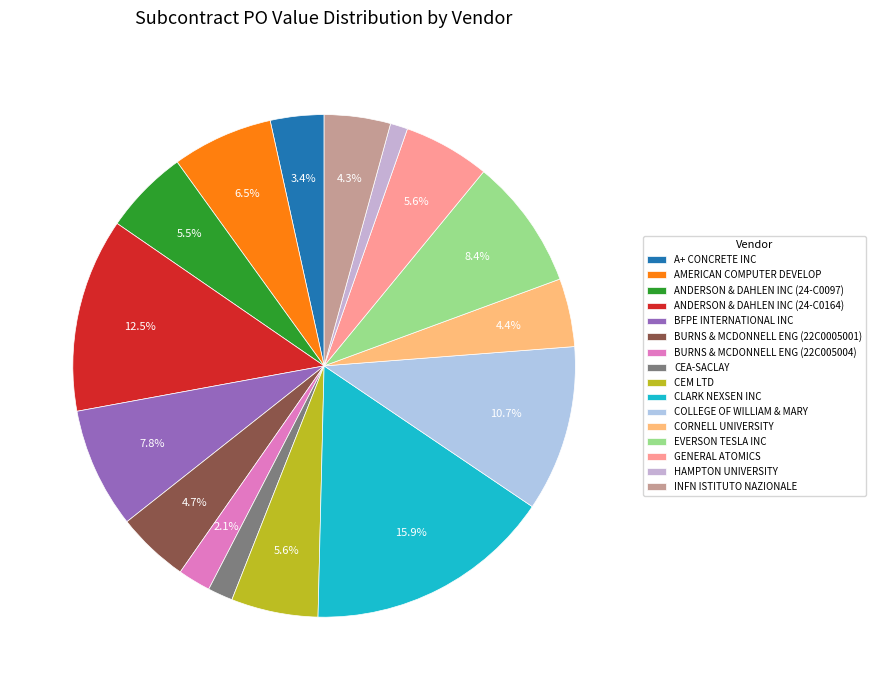

To the nearest percent, what is the combined percentage of BURNS & MCDONNELL ENG (22C0005001) and INFN ISTITUTO NAZIONALE?

9%